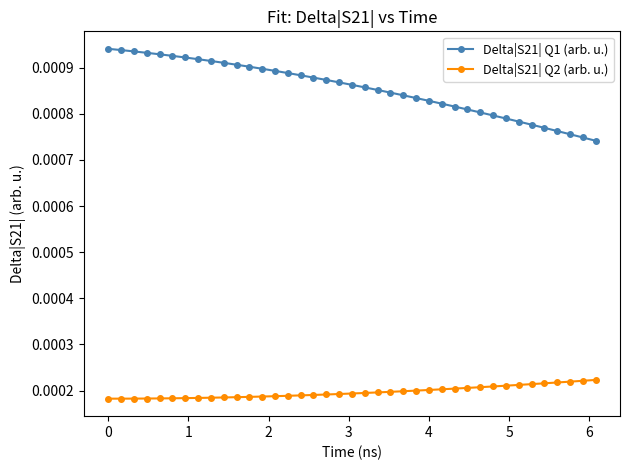

How many lines are shown in the chart?

2